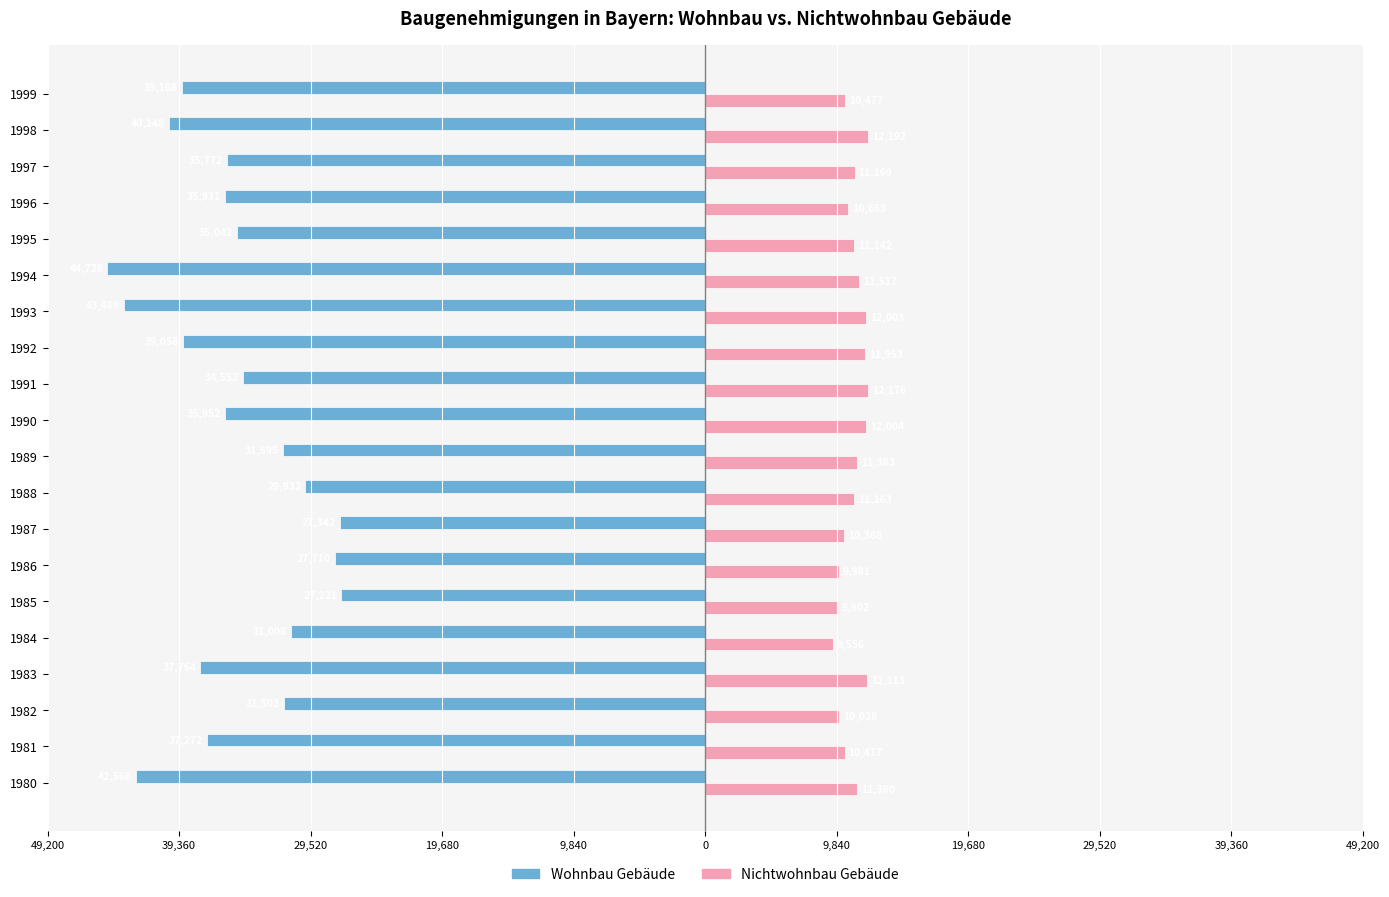

What are all the series names shown in the legend?

Wohnbau Gebäude, Nichtwohnbau Gebäude